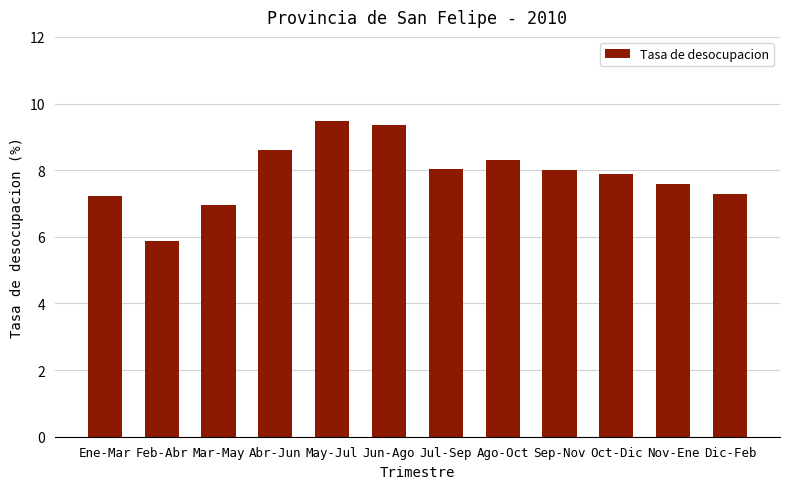

How many bars are there in total?

12